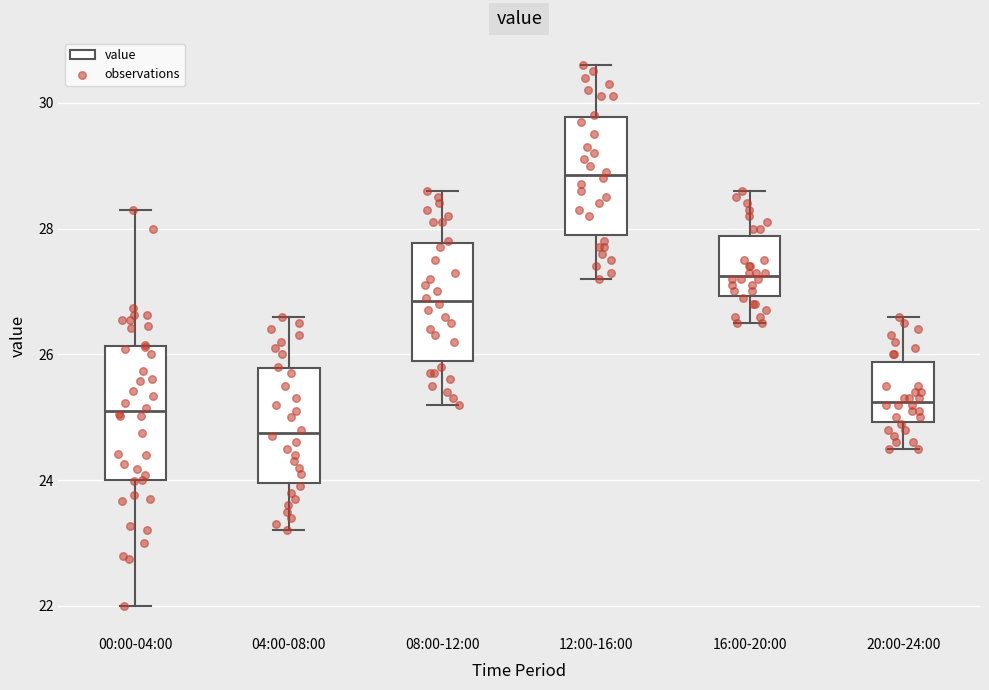

Which box's median line is the lowest?

04:00-08:00